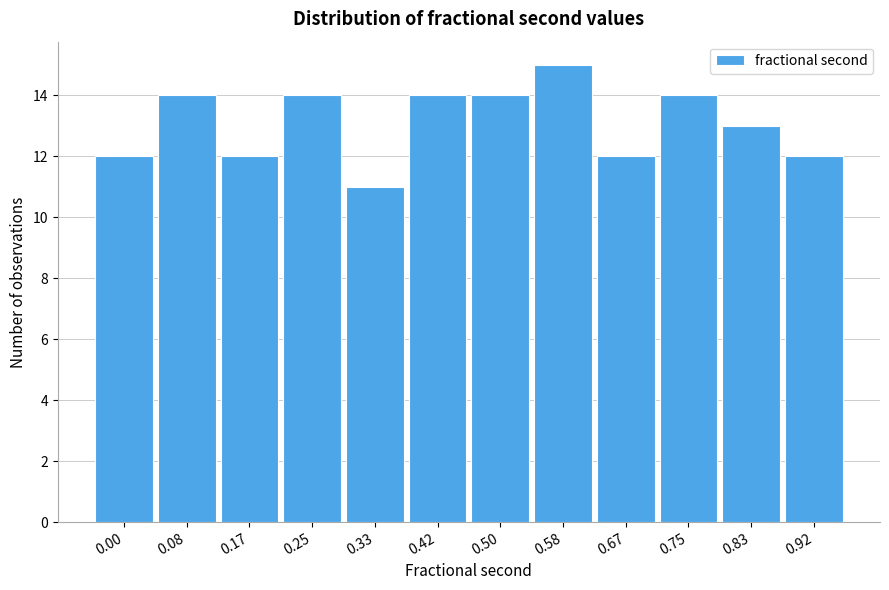

Reading left to right, extract all data points from this chart.

0.00=12	0.08=14	0.17=12	0.25=14	0.33=11	0.42=14	0.50=14	0.58=15	0.67=12	0.75=14	0.83=13	0.92=12